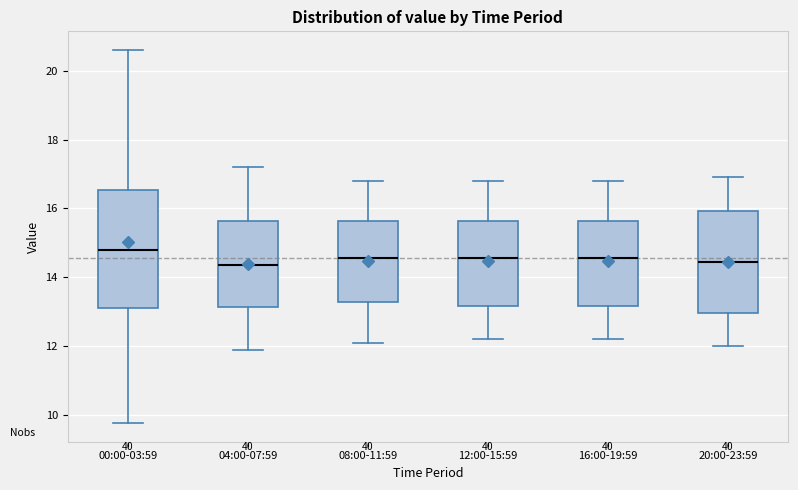

Which box is the tallest, from its lower edge to its upper edge?

00:00-03:59